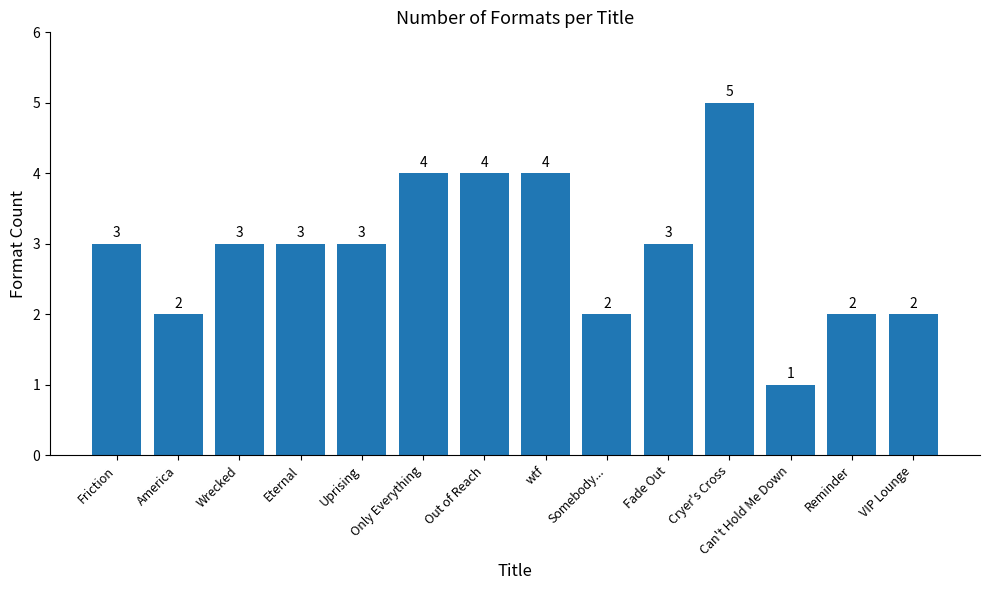

How many data points does each series have?

14